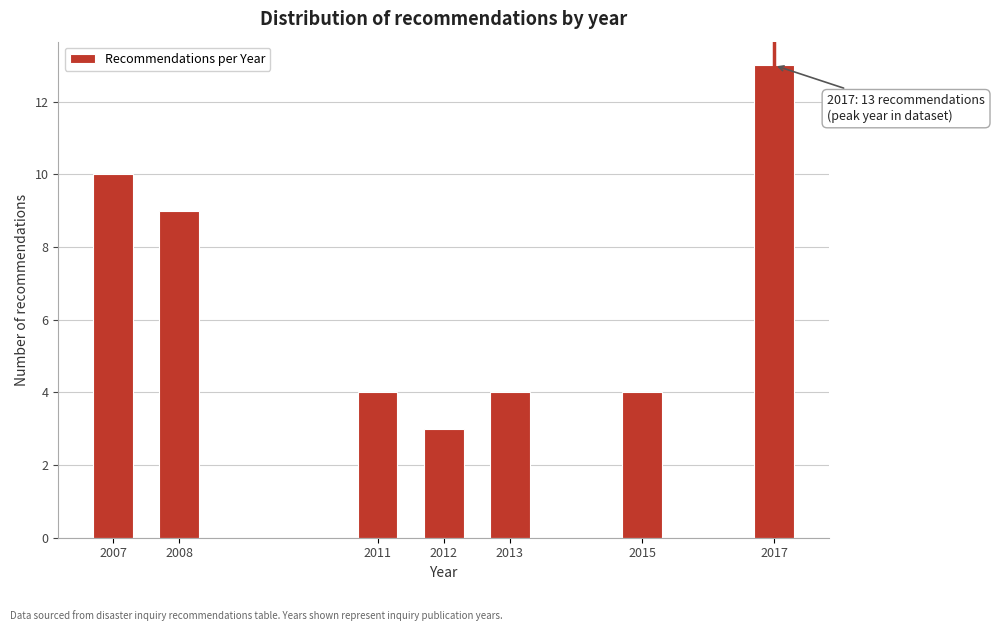

Reading right to left, extract all data points from this chart.

13	4	4	3	4	9	10